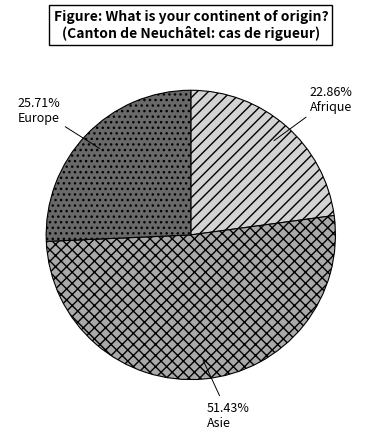

Is it true that Europe is 26% of the pie?

True